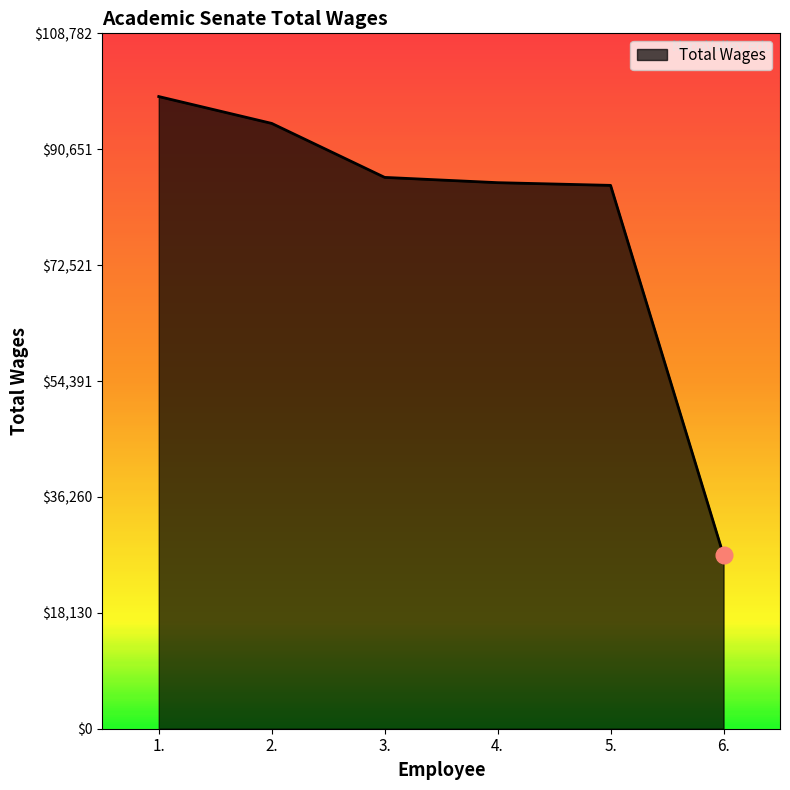

What is the sum of all values?

477373